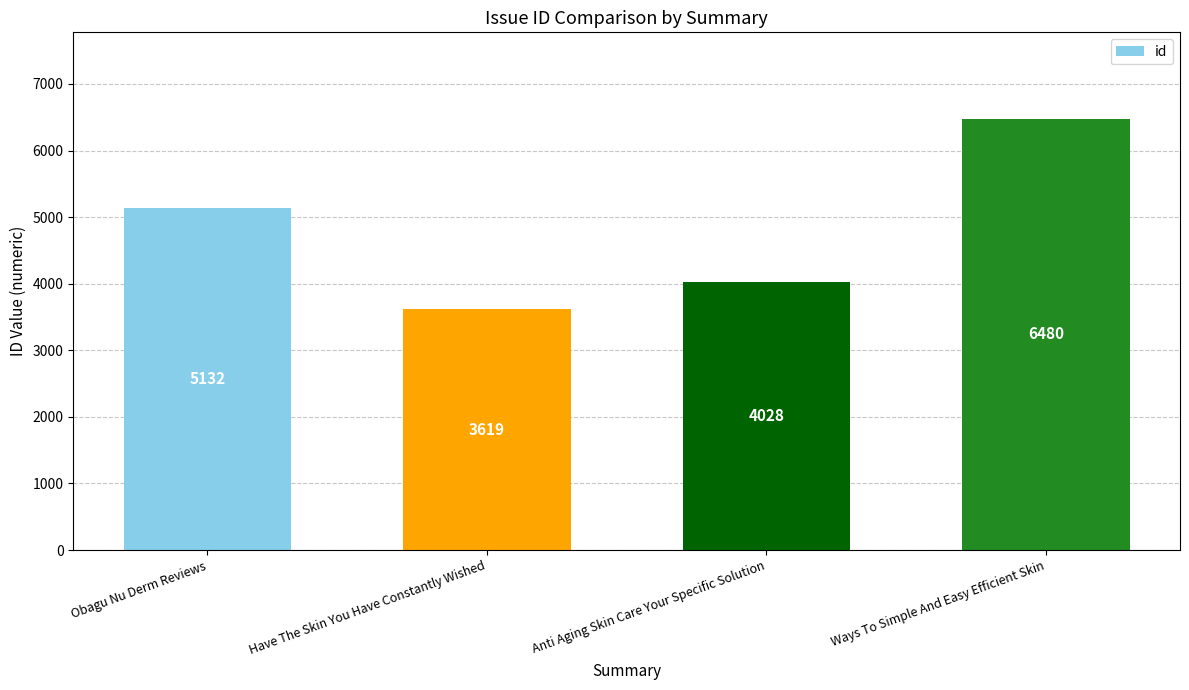

Which category has the lowest value across all series?

Have The Skin You Have Constantly Wished